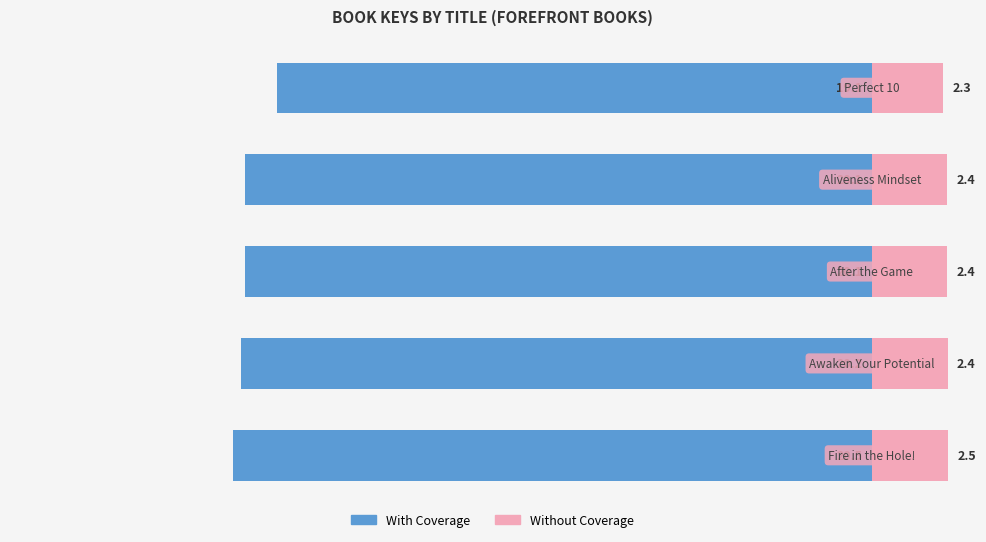

Rank the series by their average value, from highest to lowest.

Without Coverage, With Coverage